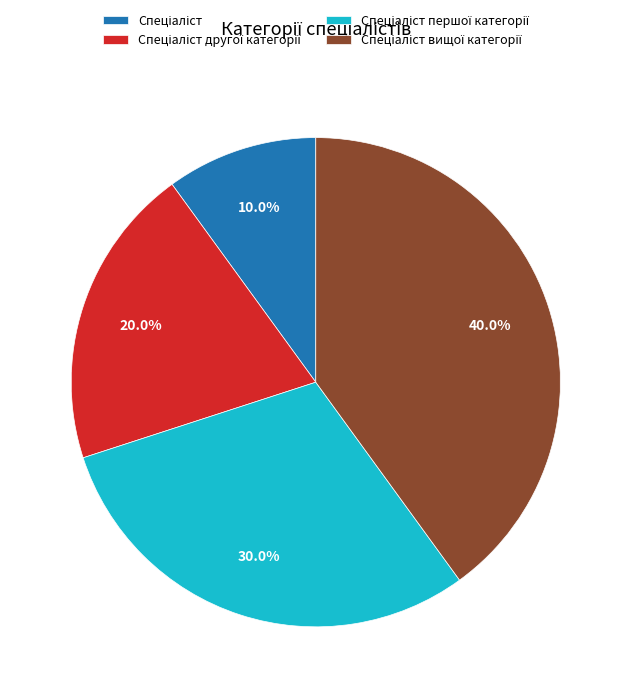

To the nearest percent, what is the average slice percentage?

25%